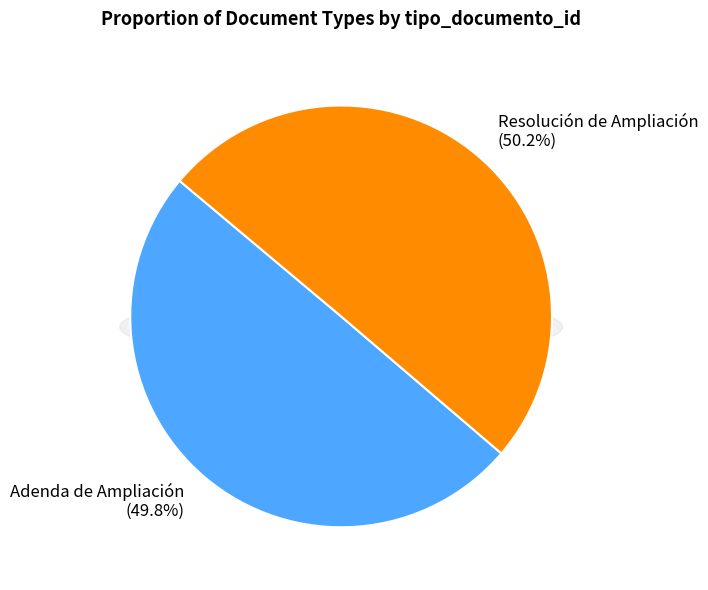

How many slices are in this pie chart?

2